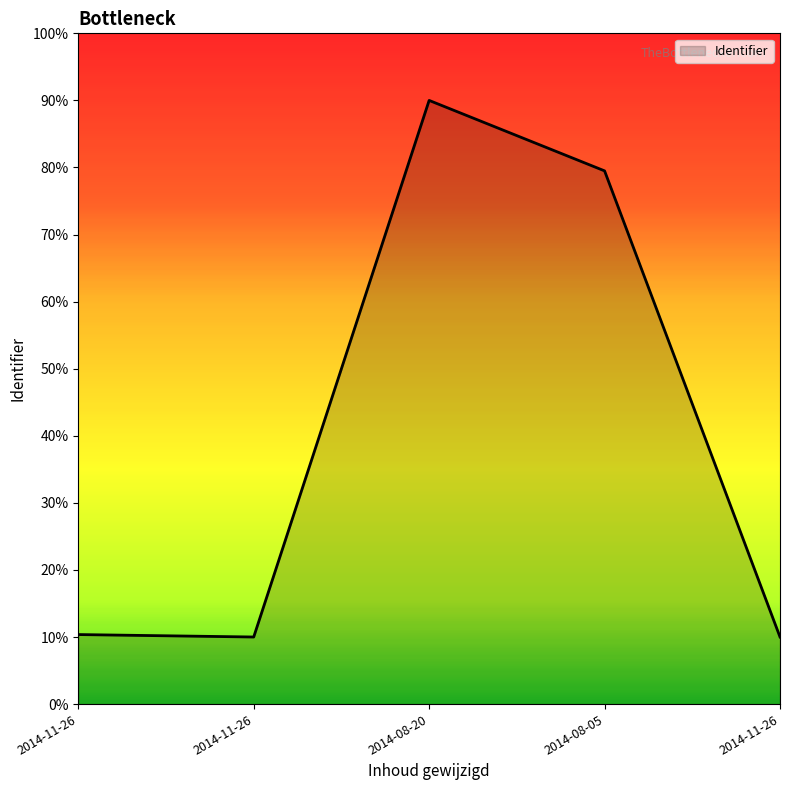

What is the sum of all values?

199.9